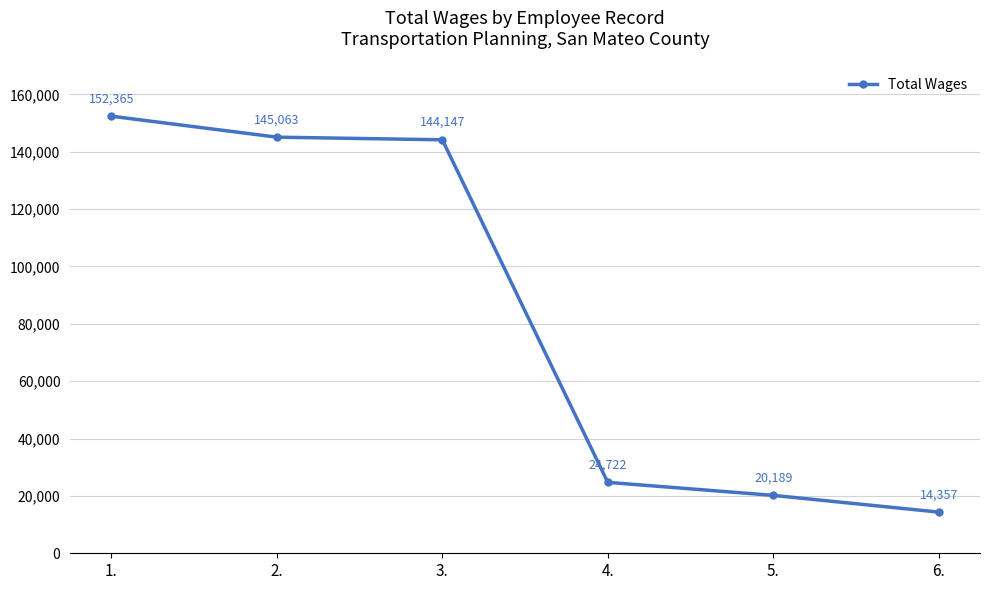

True or false: the data shows 24722 at 4..

True